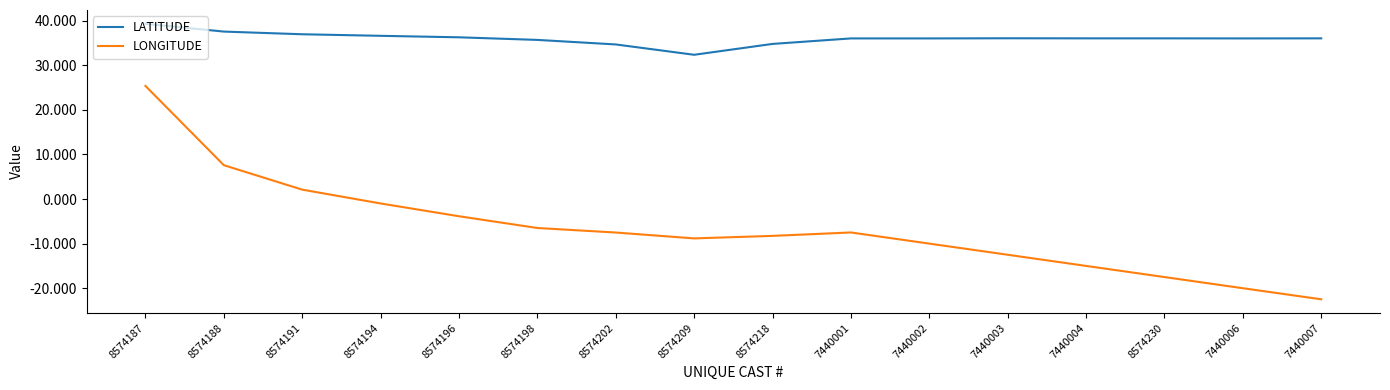

What is the difference between the LONGITUDE values at 7440003 and 8574188?

20.1